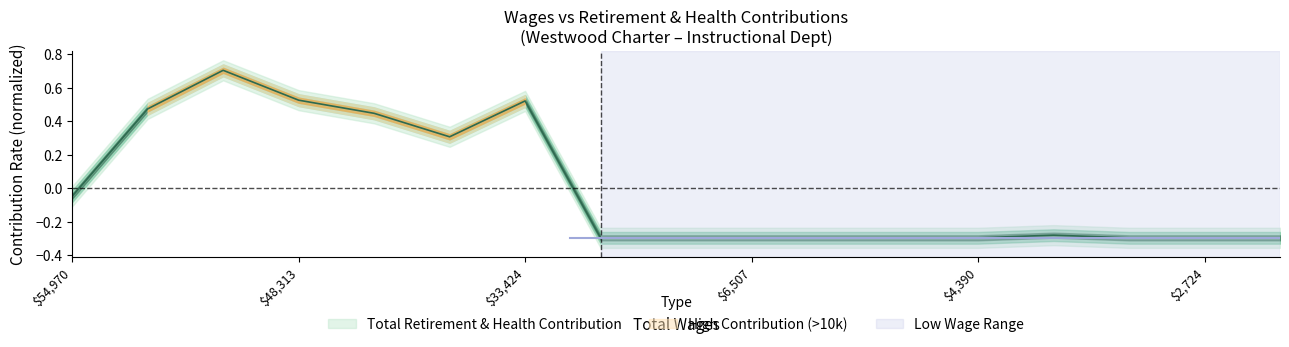

How many lines are shown in the chart?

1